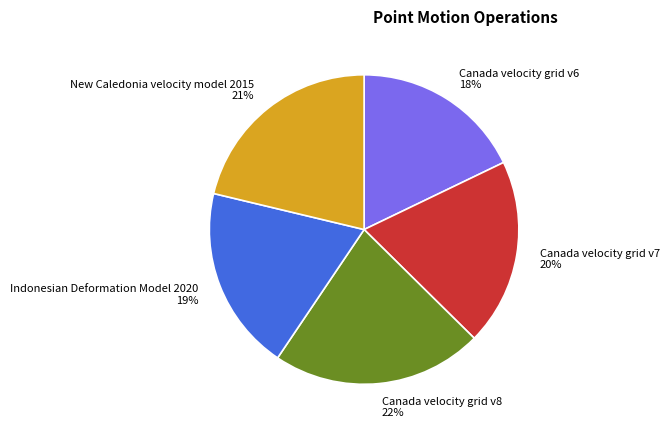

Between Canada velocity grid v8 and Indonesian Deformation Model 2020, which is larger?

Canada velocity grid v8